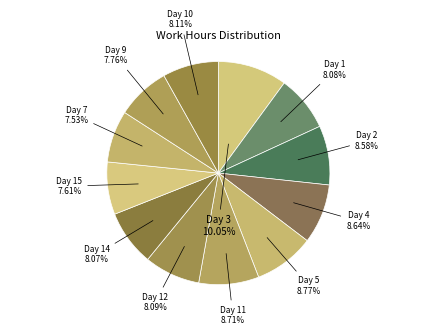

Count the number of slices in the pie.

12